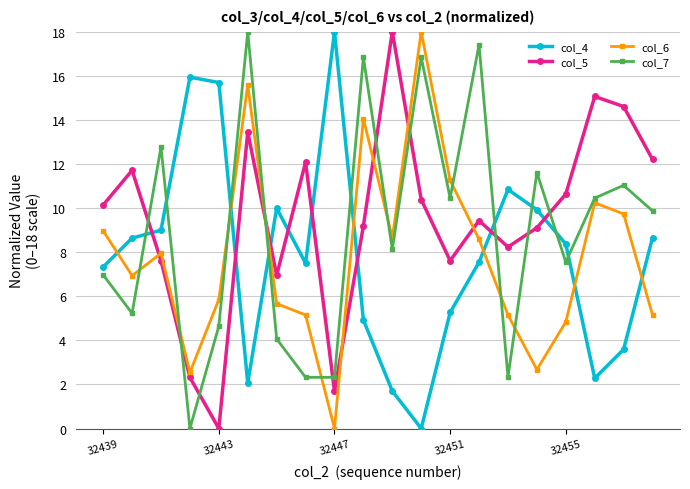

At how many categories does at least one series exceed 1?

20